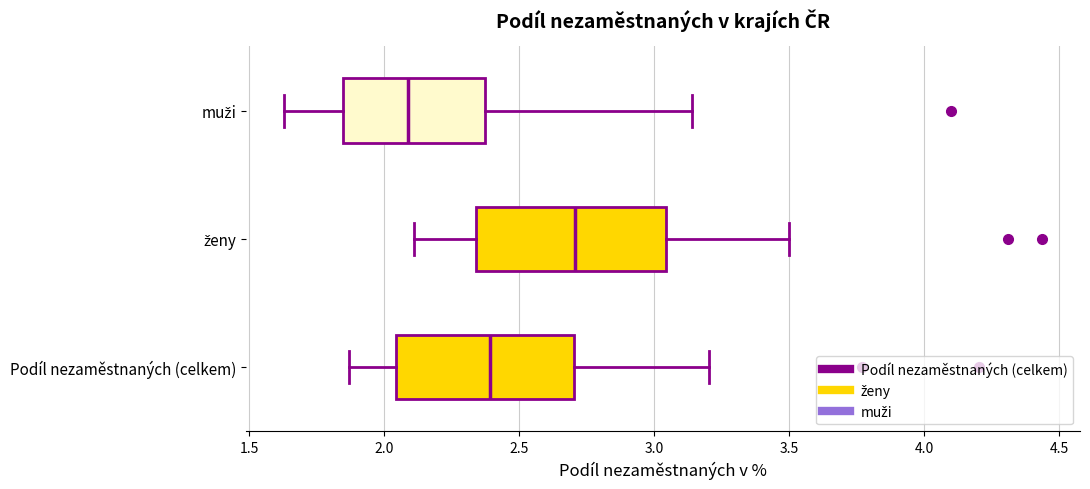

Which box's median line is the furthest to the left?

muži